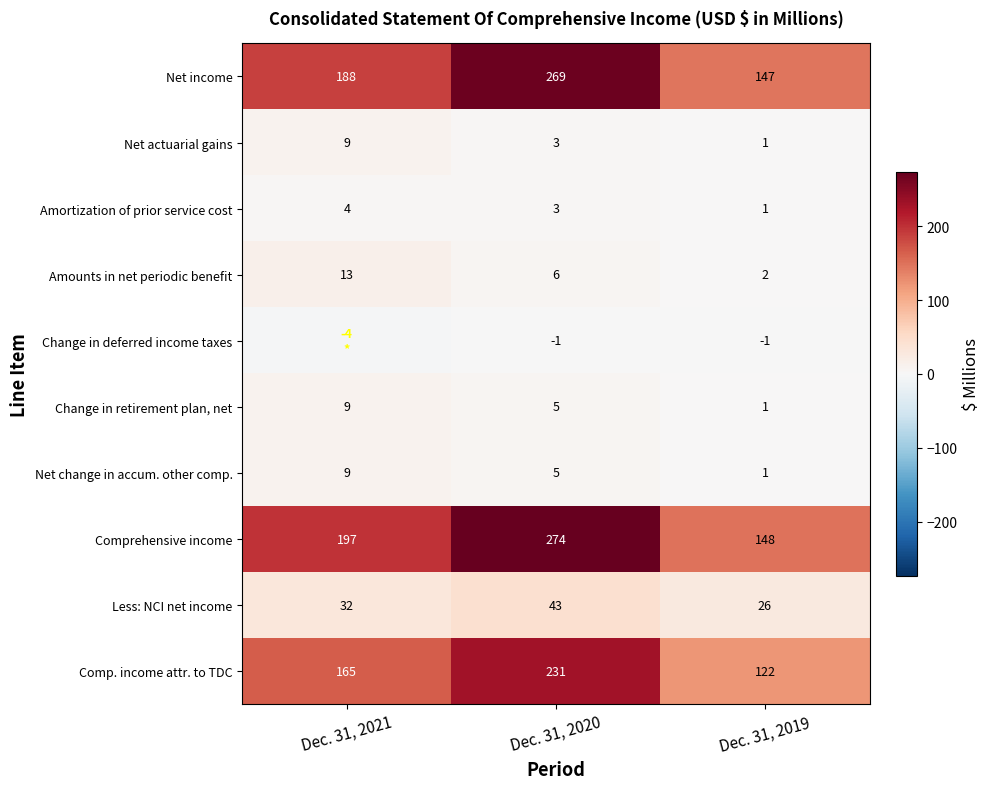

What is the sum of all Amounts in net periodic benefit values?

21